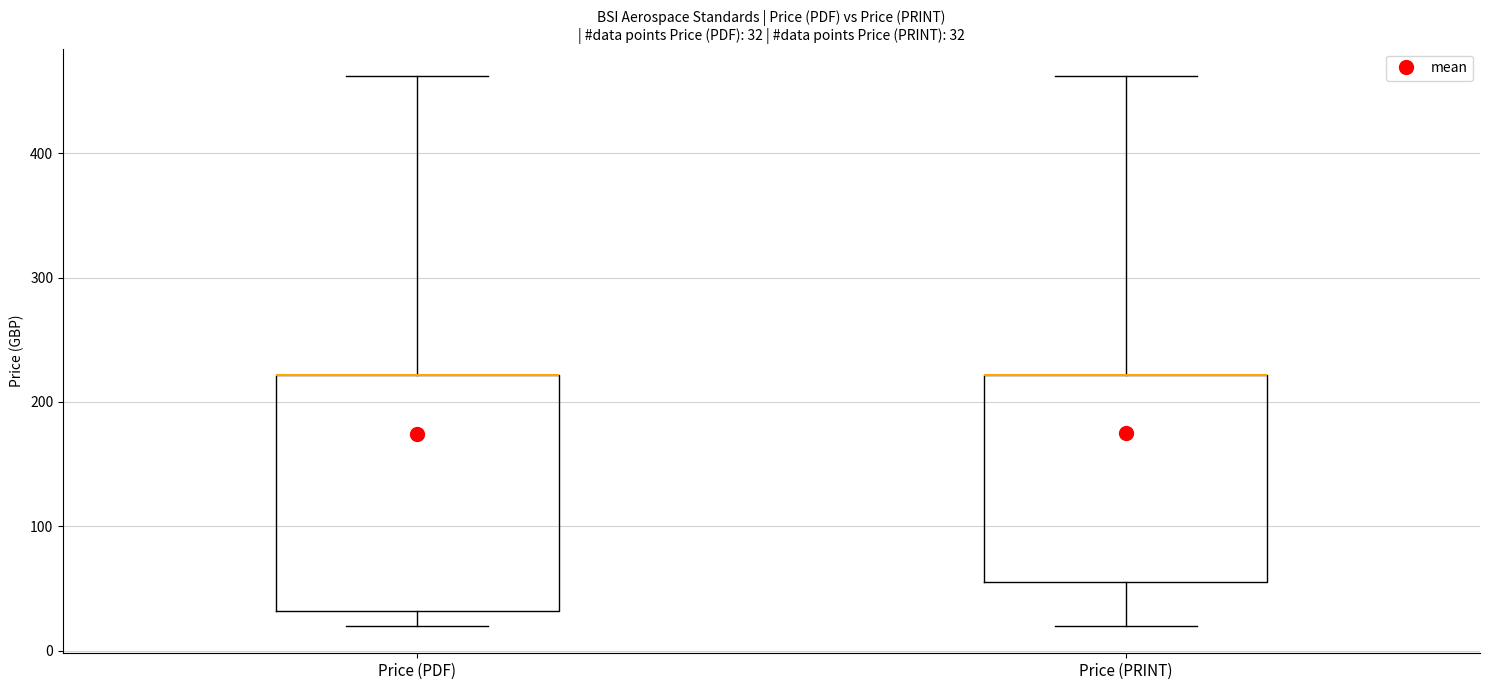

Which box is the tallest, from its lower edge to its upper edge?

Price (PDF)